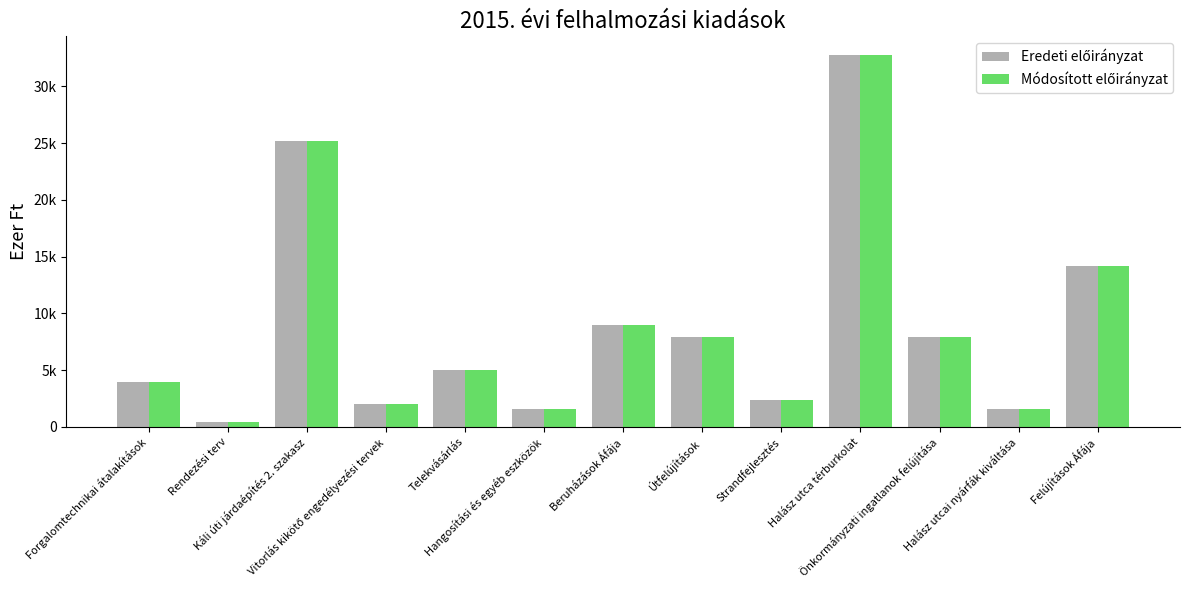

The value of Eredeti előirányzat at Rendezési terv is 400. True or false?

True